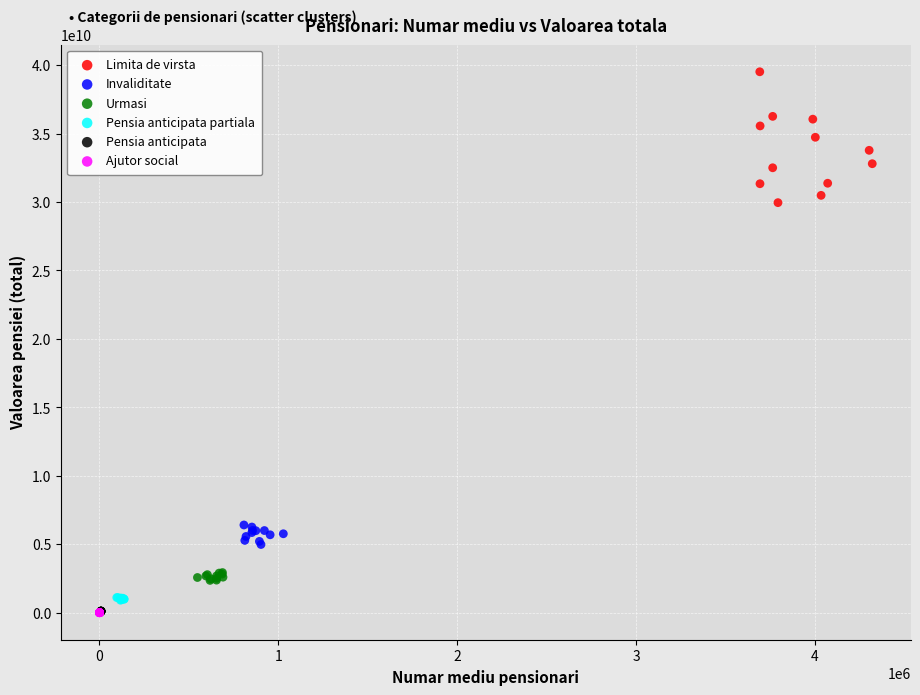

Which series has the widest spread of Y values?

Limita de virsta